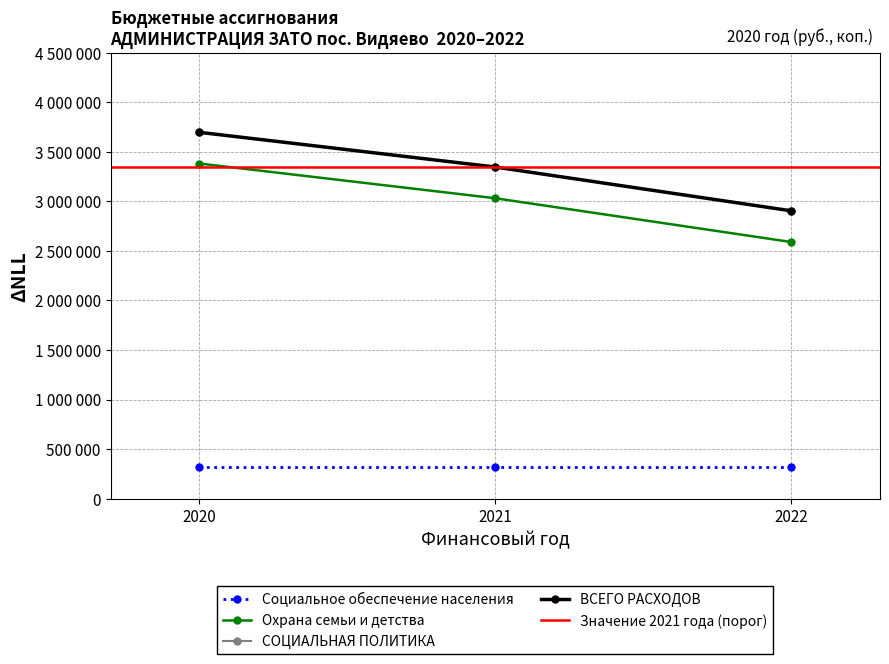

At which label does СОЦИАЛЬНАЯ ПОЛИТИКА reach its peak?

2020